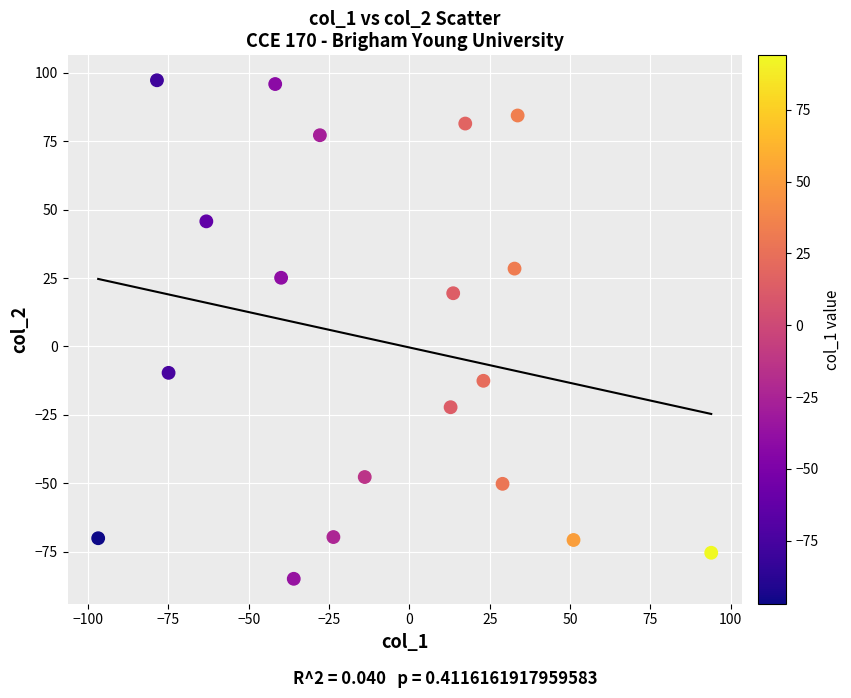

What is the range of Y values (max minus min)?

182.3